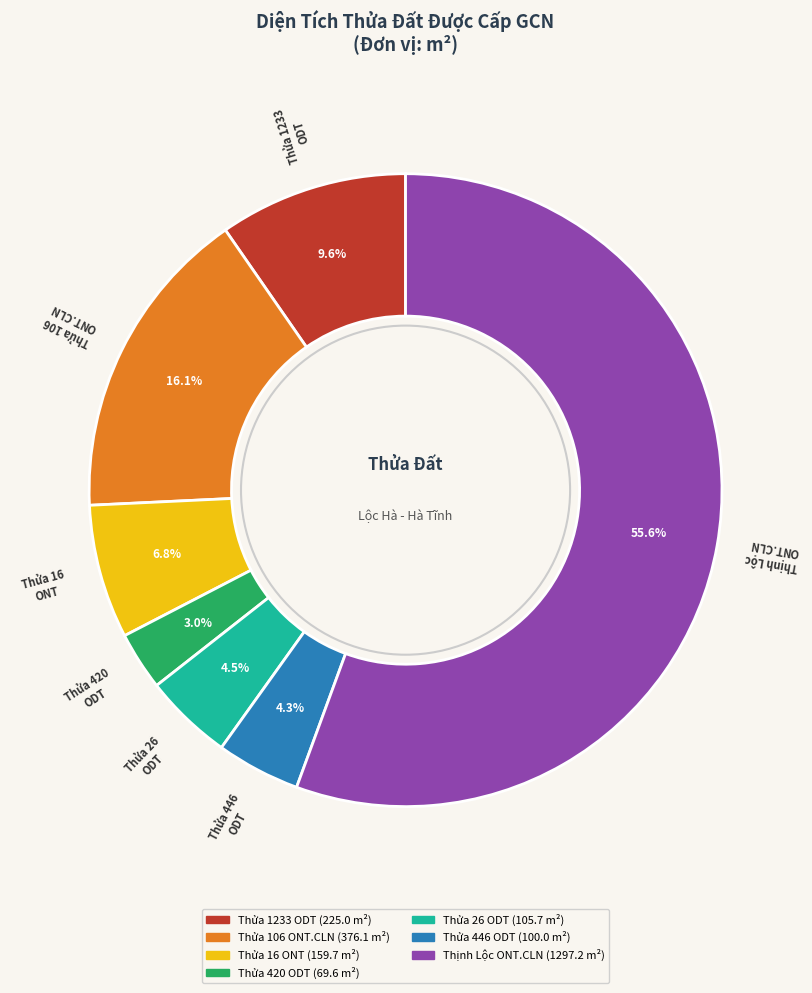

To the nearest percent, what is the average slice percentage?

14%